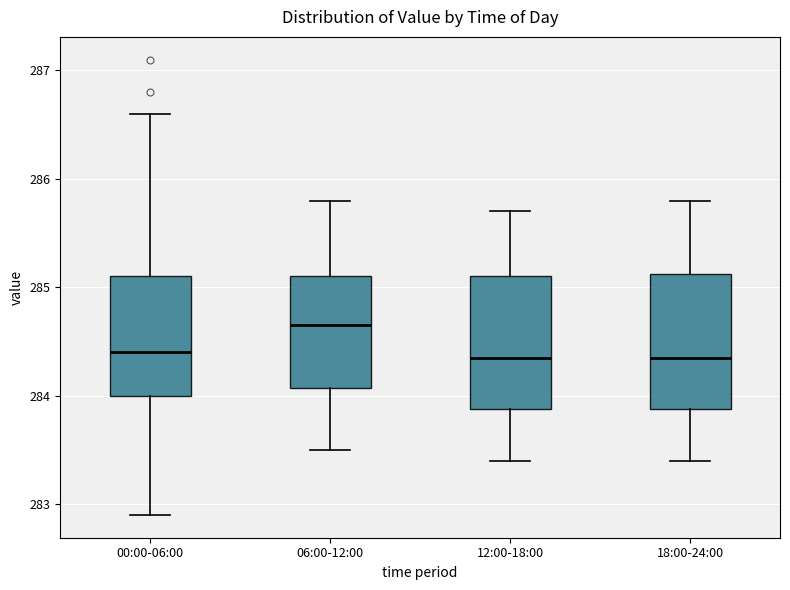

Where is the lower edge of the box for 06:00-12:00 on the y-axis? The values are not printed on the chart, so give them approximately, as read against the axis.

284.1